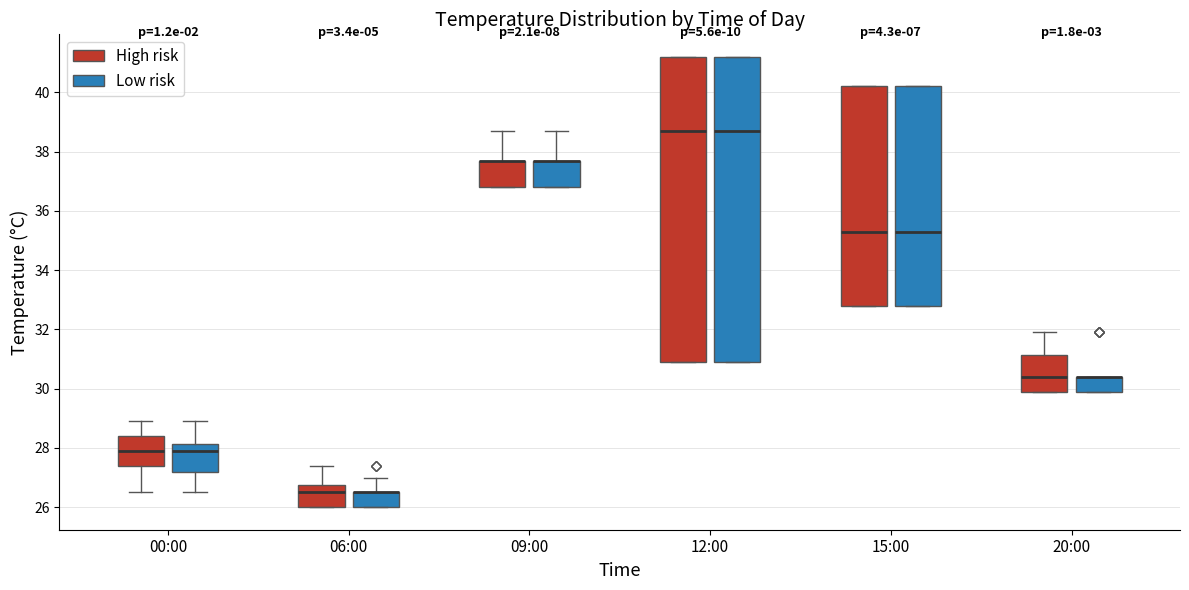

Reading left to right, read every box against the y-axis: the position of its median line, the range the box covers, and the ends of its whiskers. The values are not printed on the chart, so give them approximately, as read against the axis.

00:00 (High risk): median 28.0, box 27.4 to 28.4, whiskers 26.6 to 29.0
00:00 (Low risk): median 28.0, box 27.2 to 28.2, whiskers 26.6 to 29.0
06:00 (High risk): median 26.6, box 26.0 to 26.8, whiskers 26.0 to 27.4
06:00 (Low risk): median 26.6 (drawn on the box's upper edge), box 26.0 to 26.6, whiskers 26.0 to 27.0
09:00 (High risk): median 37.8 (drawn on the box's upper edge), box 36.8 to 37.8, whiskers 36.8 to 38.8
09:00 (Low risk): median 37.8 (drawn on the box's upper edge), box 36.8 to 37.8, whiskers 36.8 to 38.8
12:00 (High risk): median 38.8, box 31.0 to 41.2, whiskers 31.0 to 41.2
12:00 (Low risk): median 38.8, box 31.0 to 41.2, whiskers 31.0 to 41.2
15:00 (High risk): median 35.4, box 32.8 to 40.2, whiskers 32.8 to 40.2
15:00 (Low risk): median 35.4, box 32.8 to 40.2, whiskers 32.8 to 40.2
20:00 (High risk): median 30.4, box 30.0 to 31.2, whiskers 30.0 to 32.0
20:00 (Low risk): median 30.4 (drawn on the box's upper edge), box 30.0 to 30.4, whiskers 30.0 to 30.4